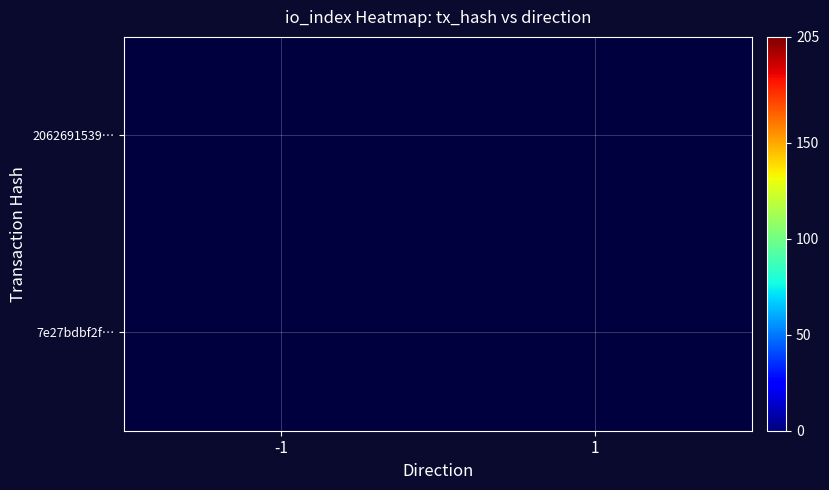

Count the number of data series in this chart.

2